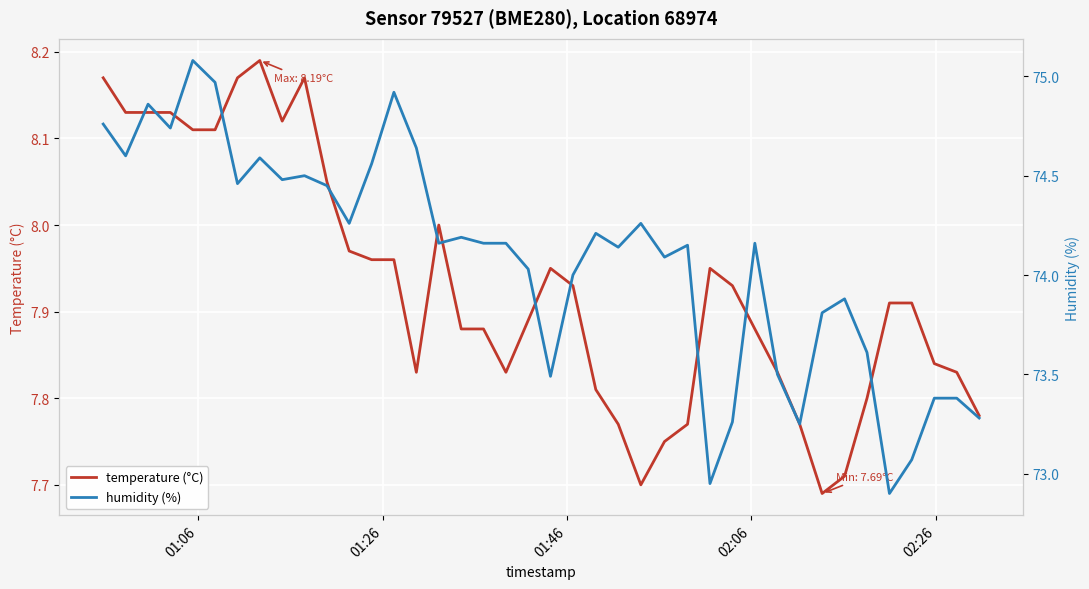

What is the maximum value for temperature (°C)?

8.2